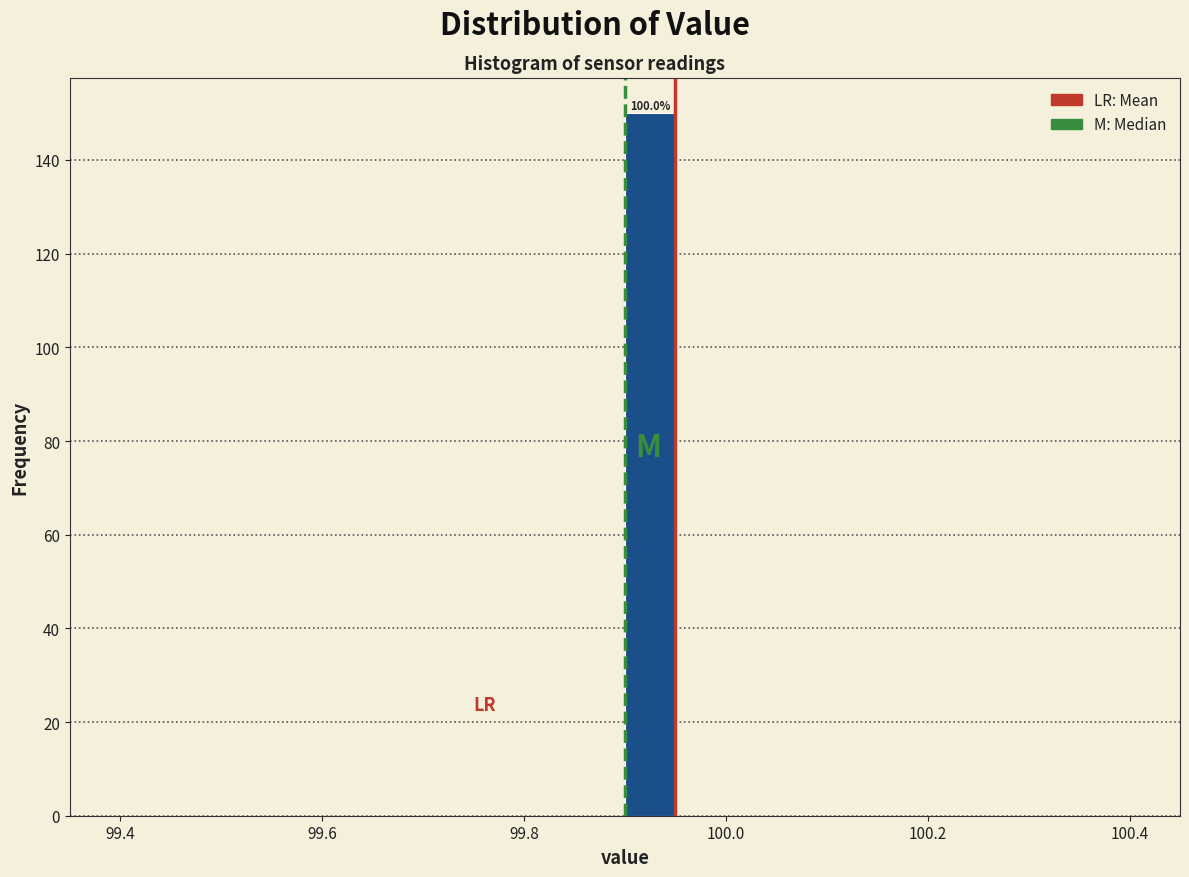

Around what value on the x-axis is the tallest bar? Give the approximate position of its centre, as read against the axis.

99.92